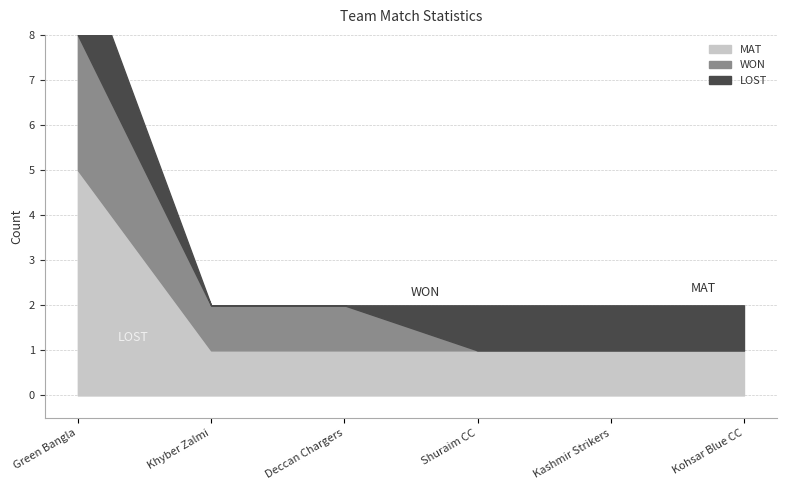

What are all the series names shown in the legend?

MAT, WON, LOST